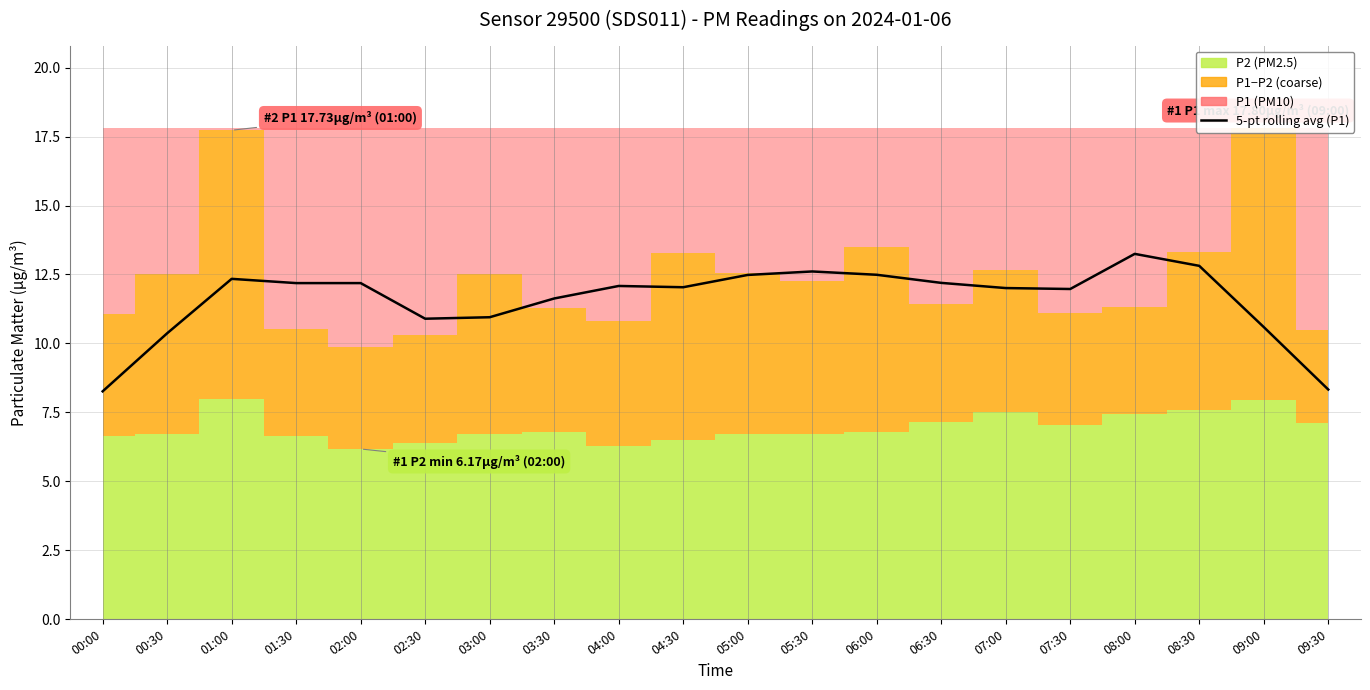

What position from the left is 02:00?

5